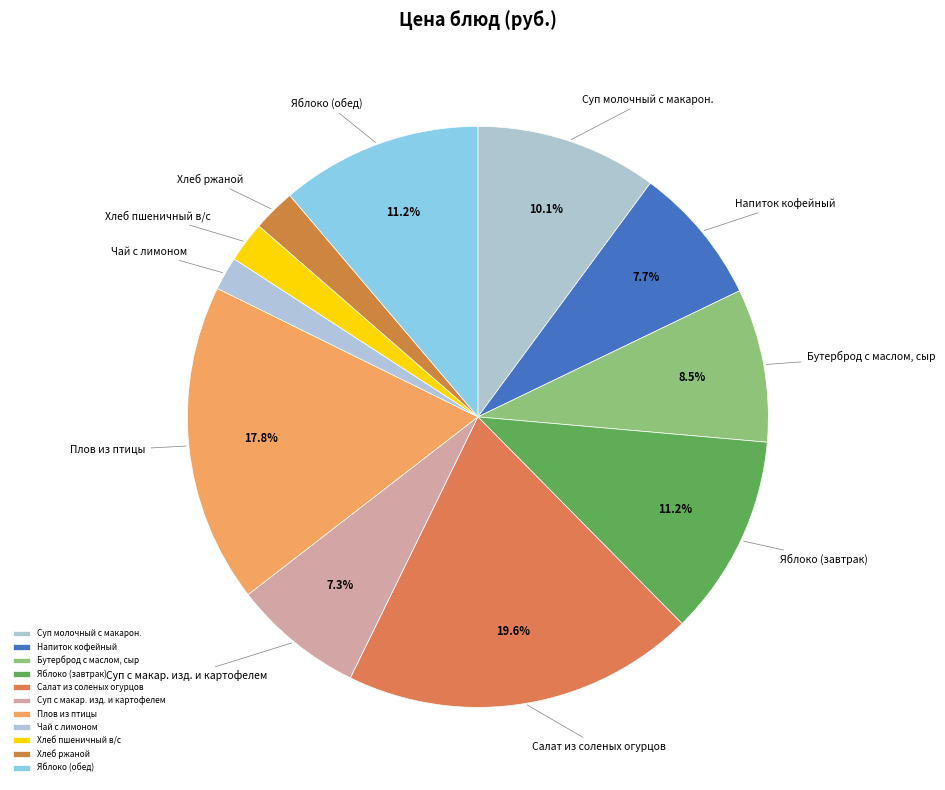

To the nearest percent, what is the average slice percentage?

9%